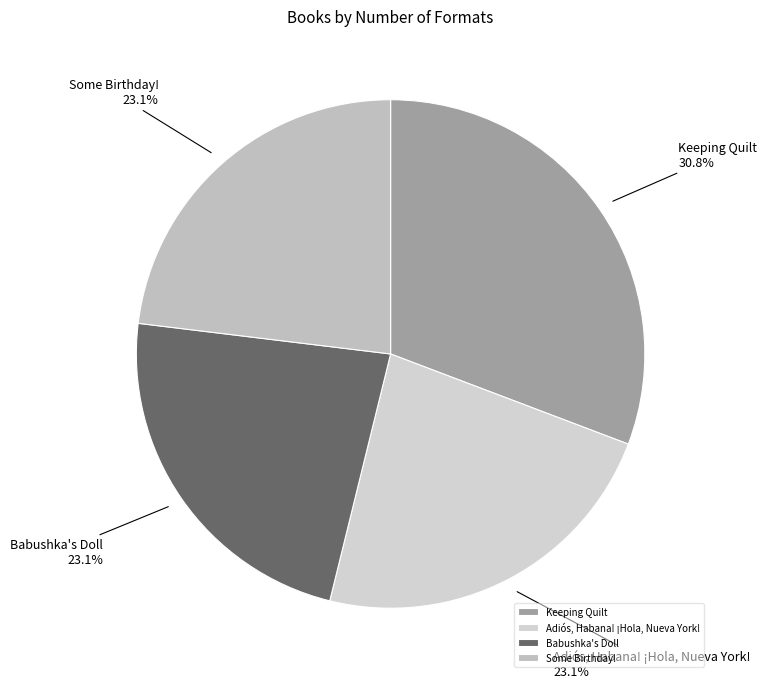

Which has a higher value, Adiós, Habana! ¡Hola, Nueva York! or Keeping Quilt?

Keeping Quilt